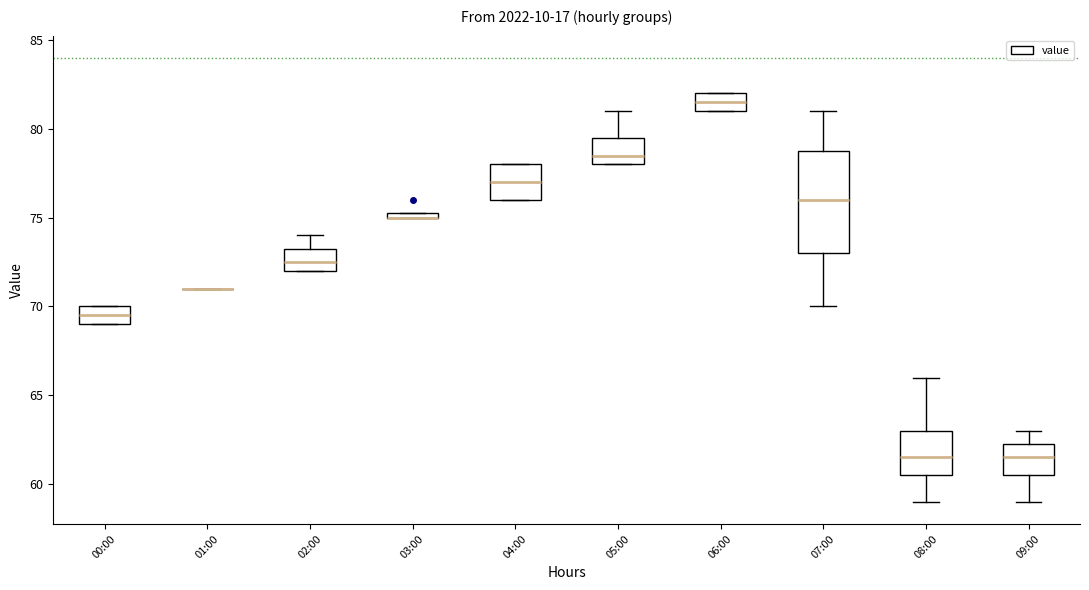

Where is the upper edge of the box for 00:00 on the y-axis? The values are not printed on the chart, so give them approximately, as read against the axis.

70.0